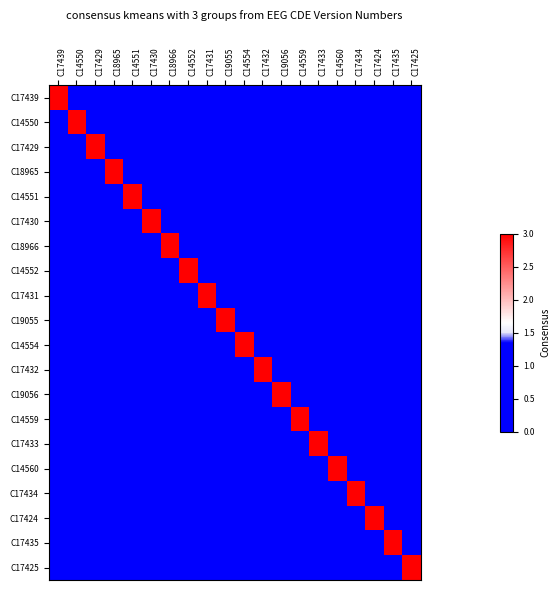

Which series has the largest total across all categories?

C17439